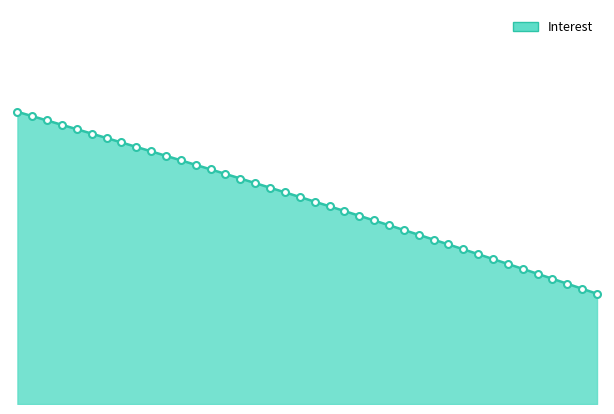

Is this an area chart (filled region under the line)?

Yes